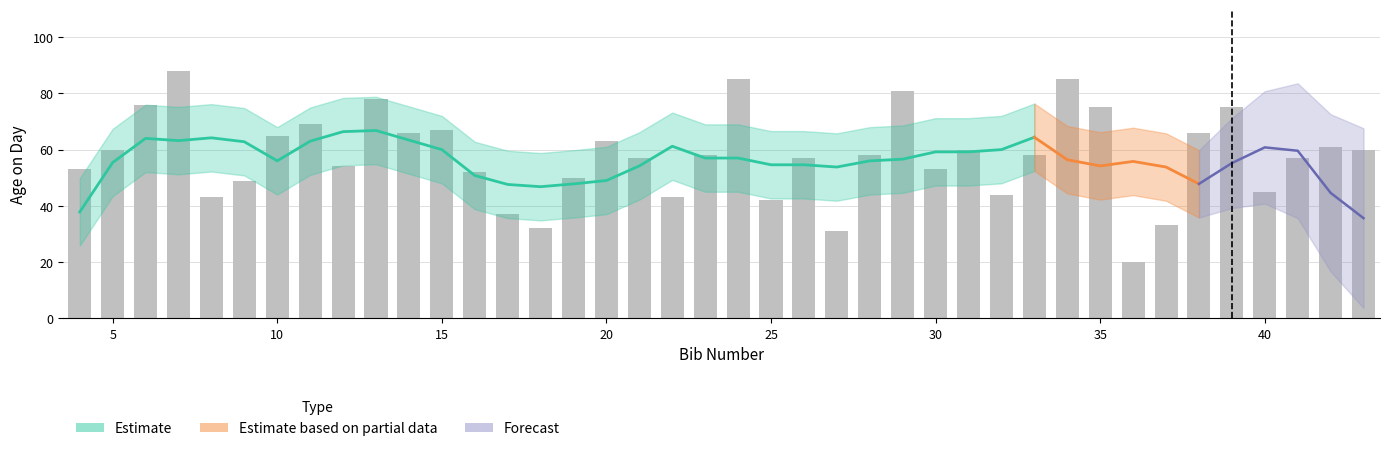

Where is the data nearest to the value 54?

12